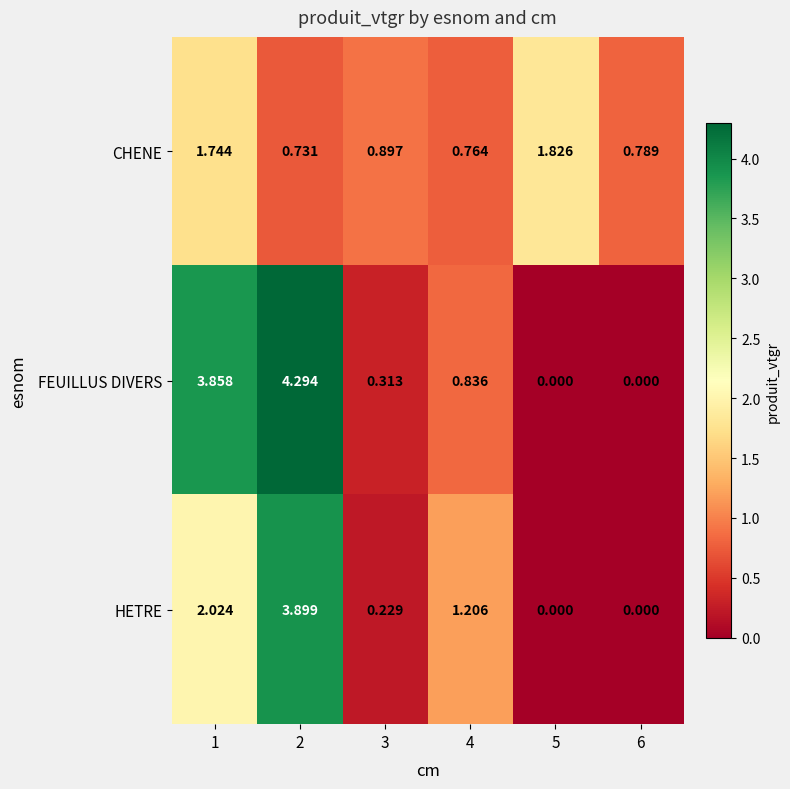

Between 3 and 4, which series saw the biggest shift?

HETRE